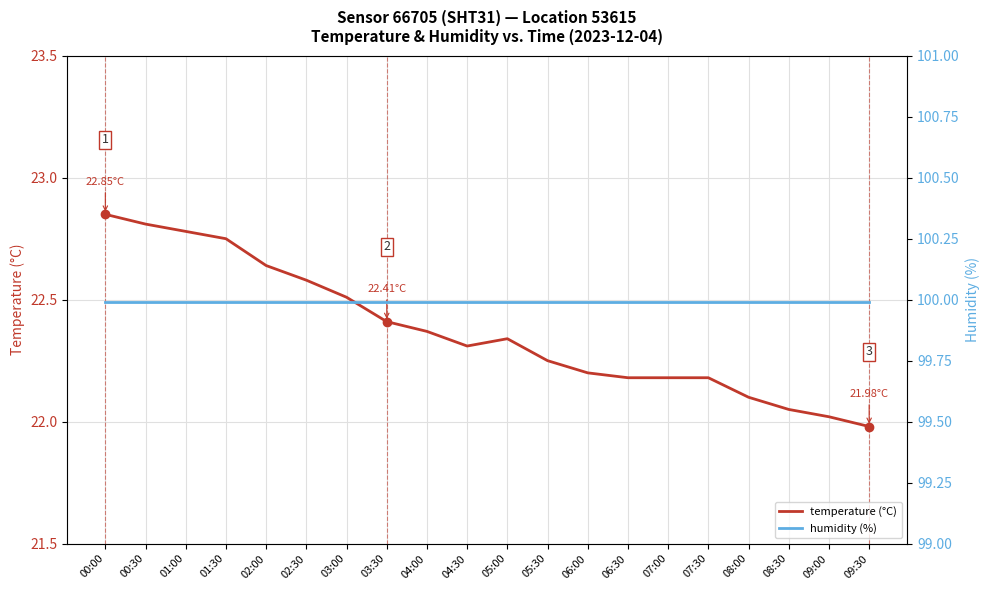

What is the difference between the maximum and minimum values in the temperature (°C) series?

0.9